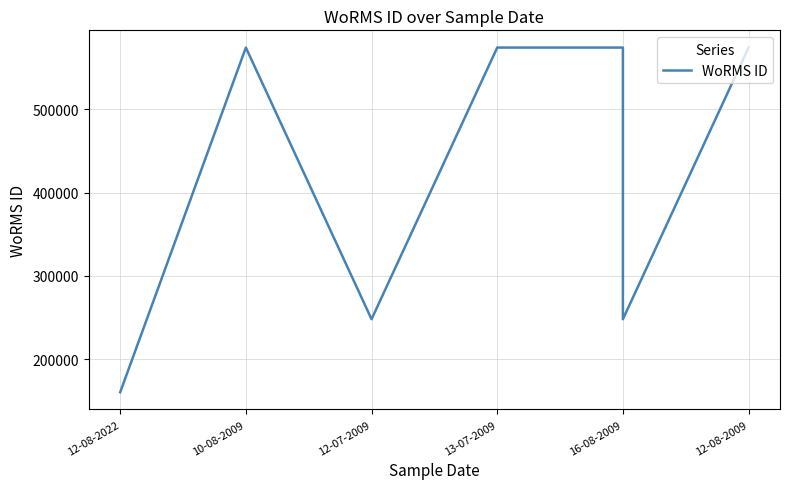

The value at 16-08-2009 is 136374. True or false?

False